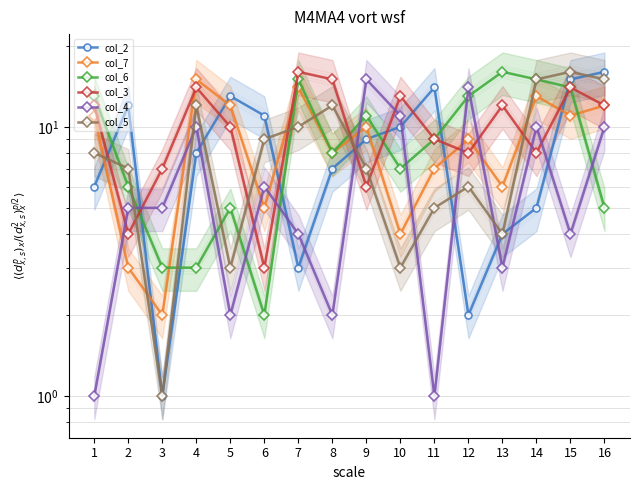

What is the difference between the maximum and minimum values in the col_3 series?

13